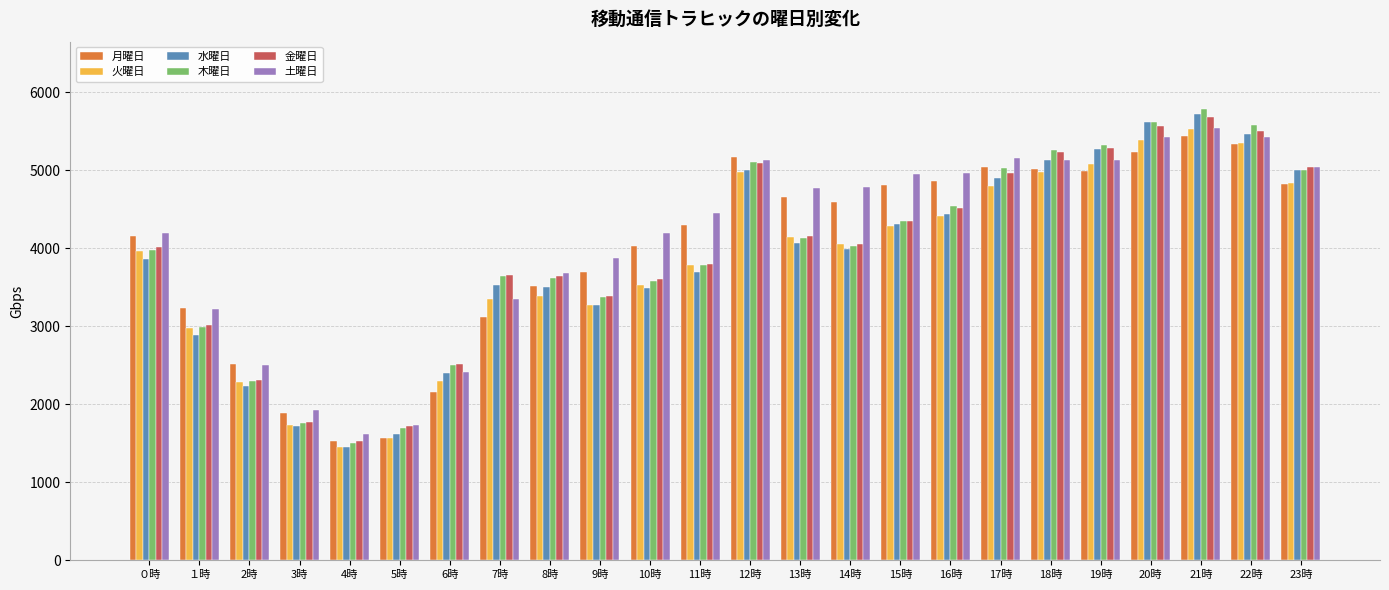

What are all the series names shown in the legend?

月曜日, 火曜日, 水曜日, 木曜日, 金曜日, 土曜日